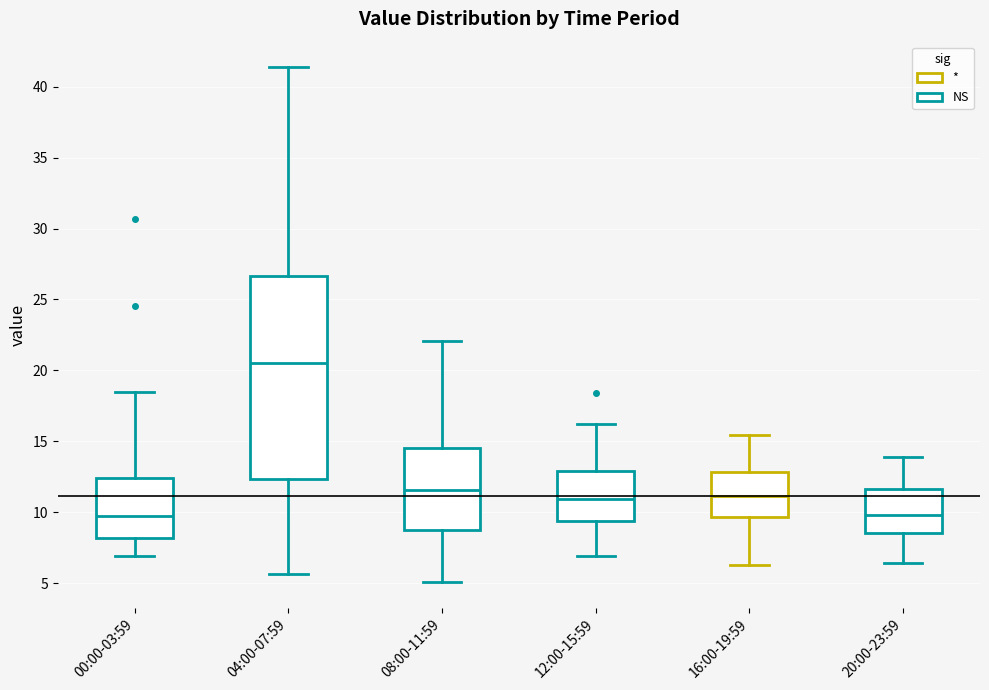

Which box's median line is the highest?

04:00-07:59